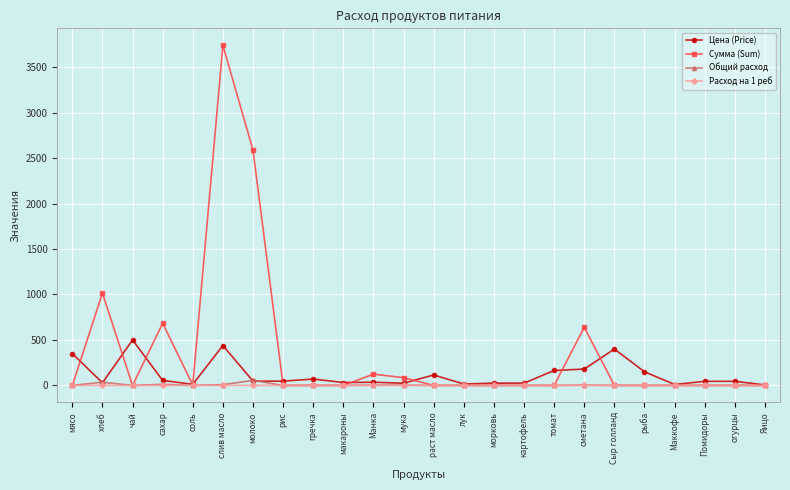

At which category does Сумма (Sum) reach its first local peak?

хлеб